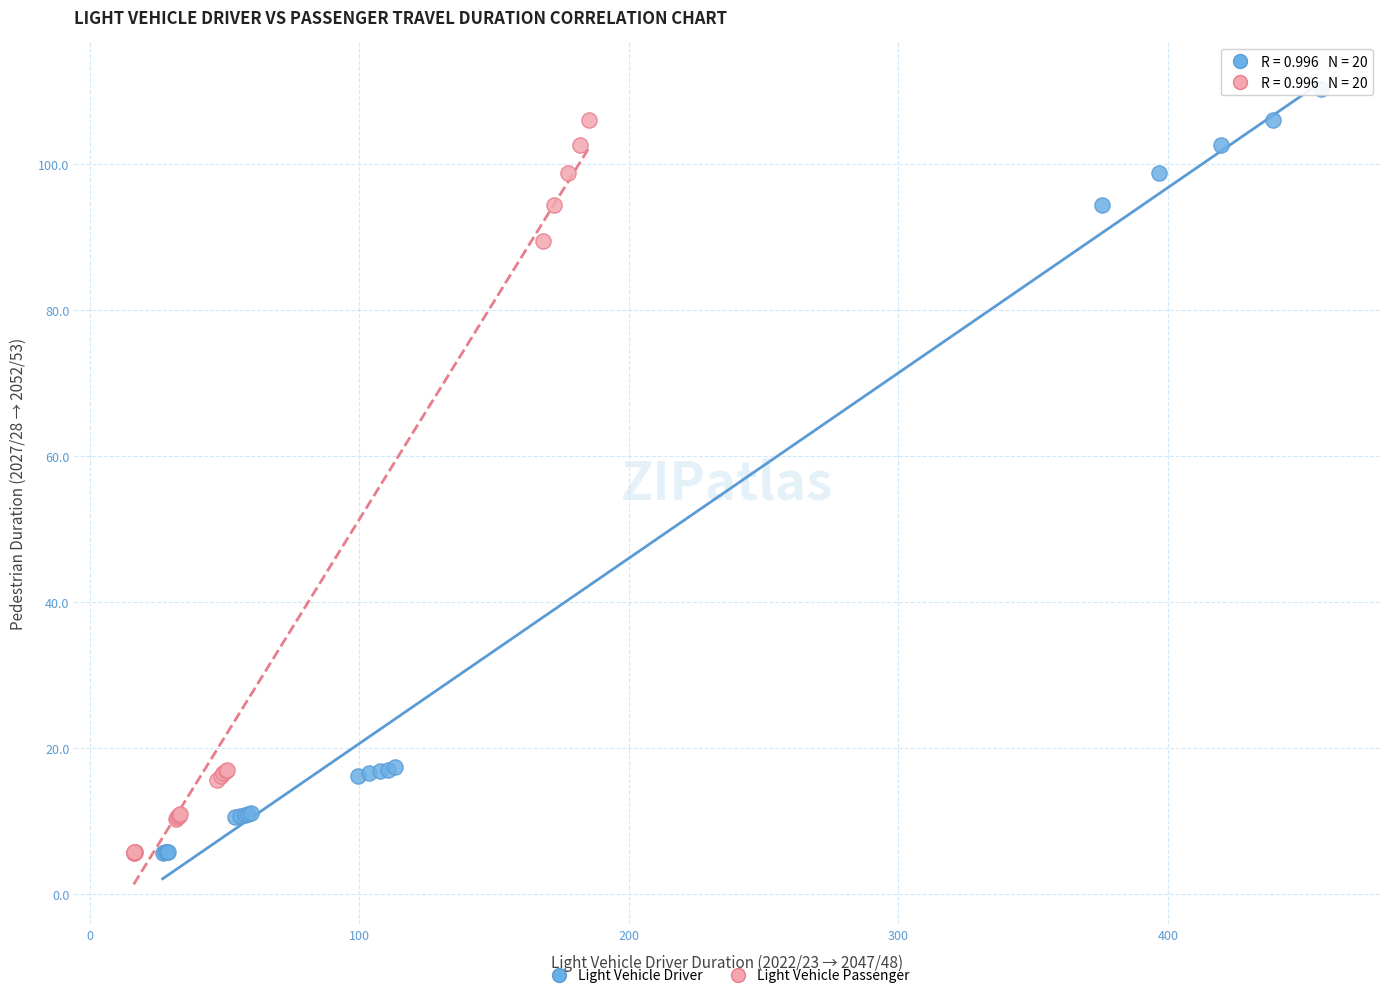

What are all the series names shown in the legend?

Light Vehicle Driver, Light Vehicle Passenger